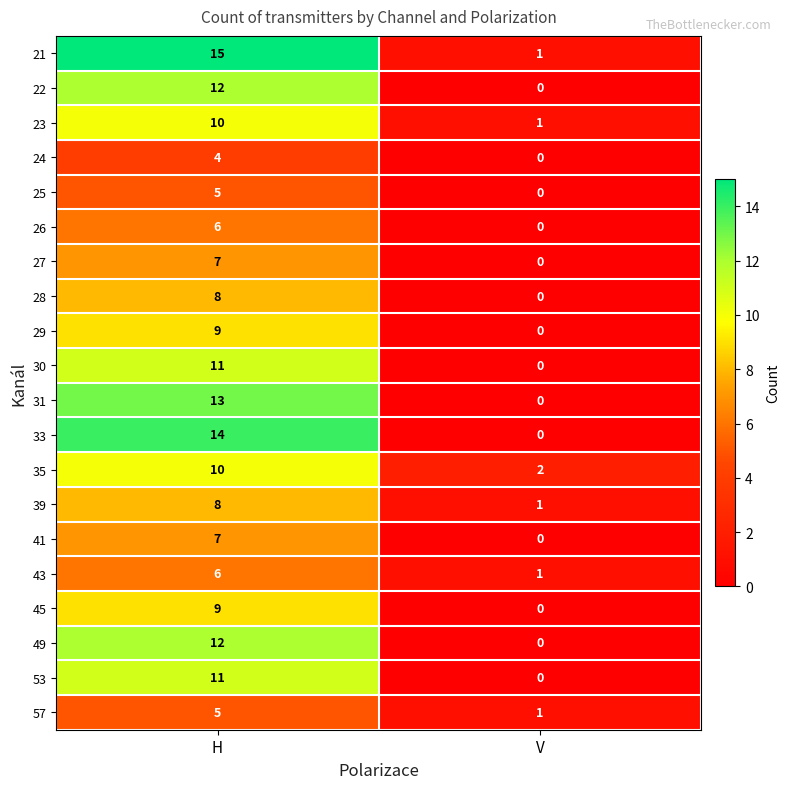

How many data points does each series have?

2